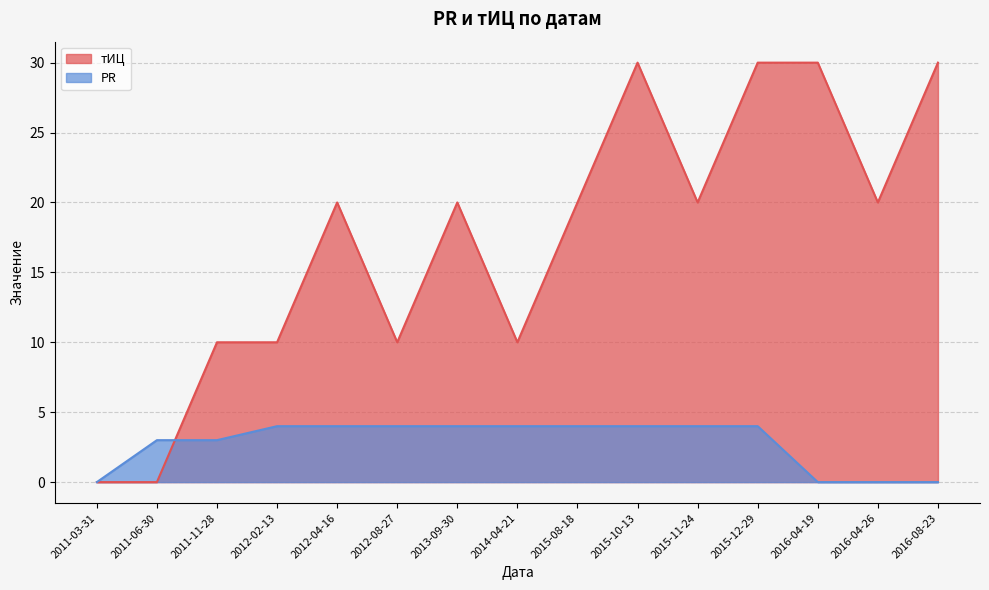

What are all the series names shown in the legend?

тИЦ, PR